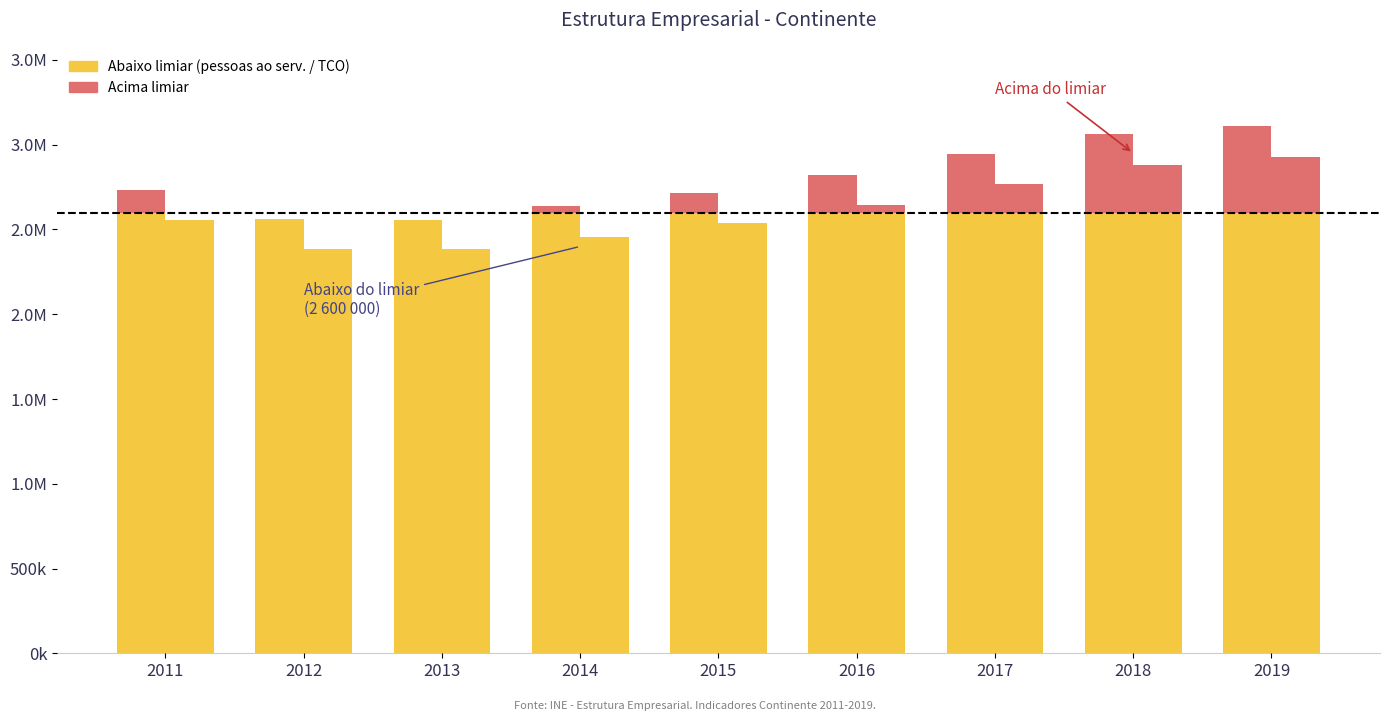

The pessoas ao servico series shows 2600000 at 2017. True or false?

True